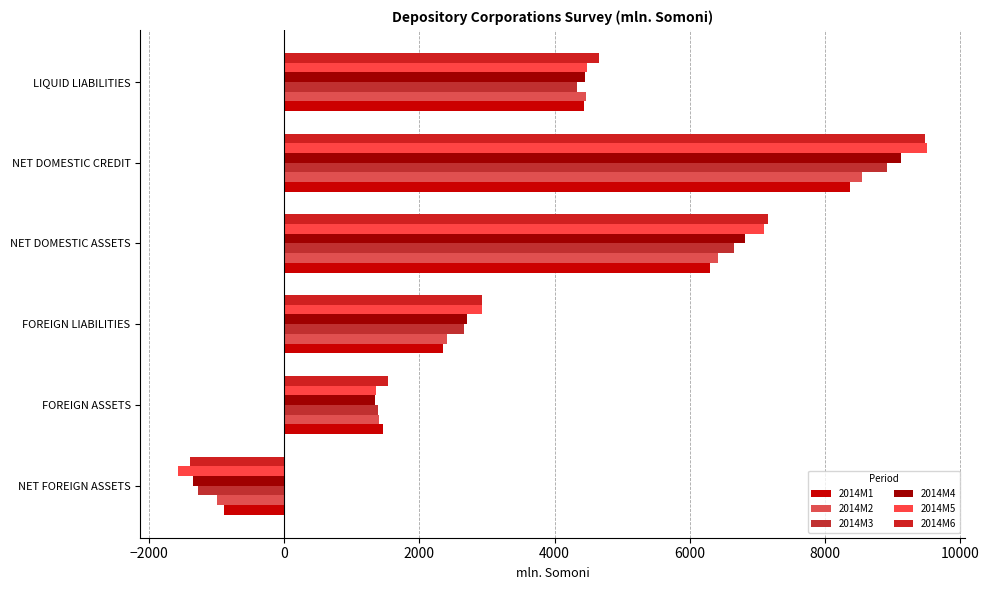

What is the average value of the 2014M3 series?

3779.4